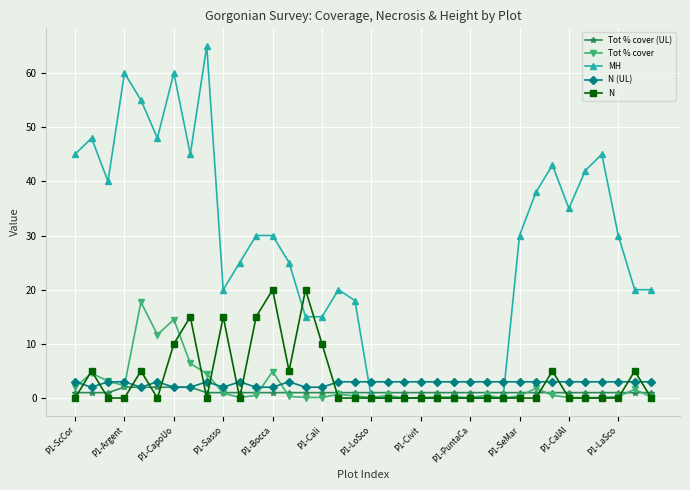

What is the value of the MH point at the 33rd from the left?

45.0